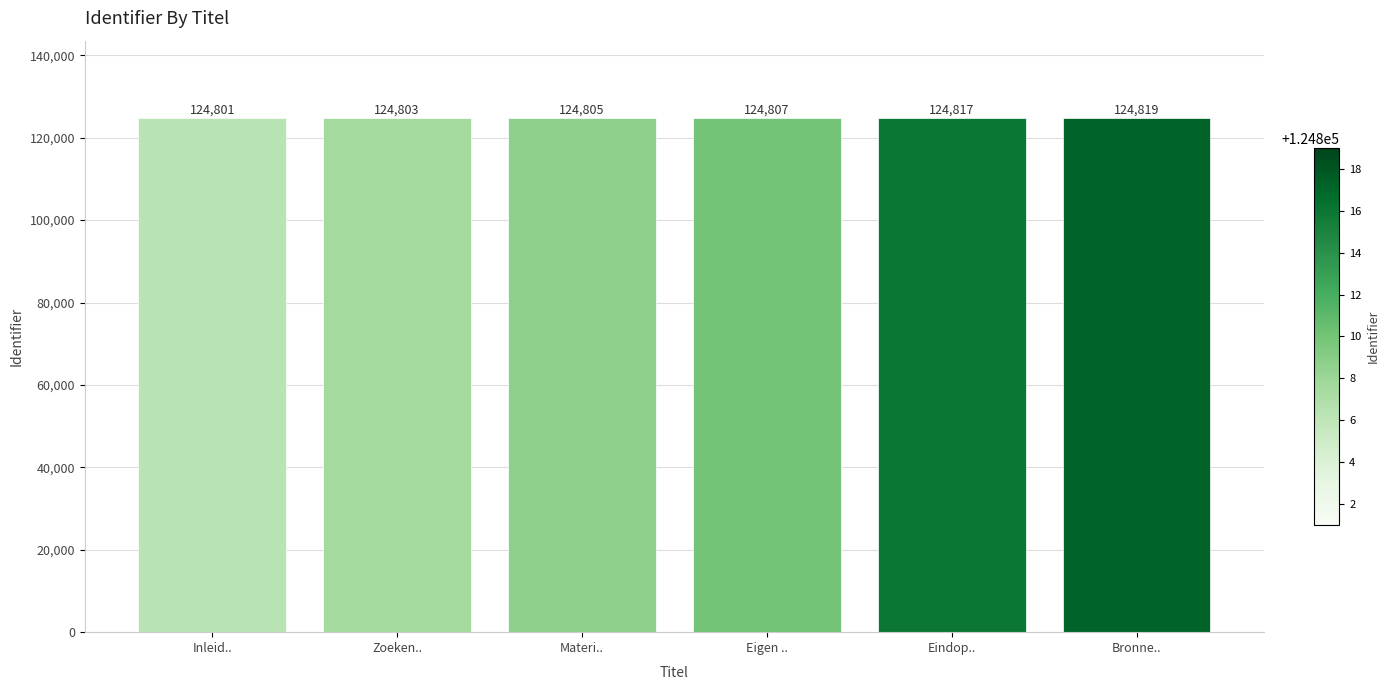

What is the label of the 3rd bar from the right?

Eigen ..